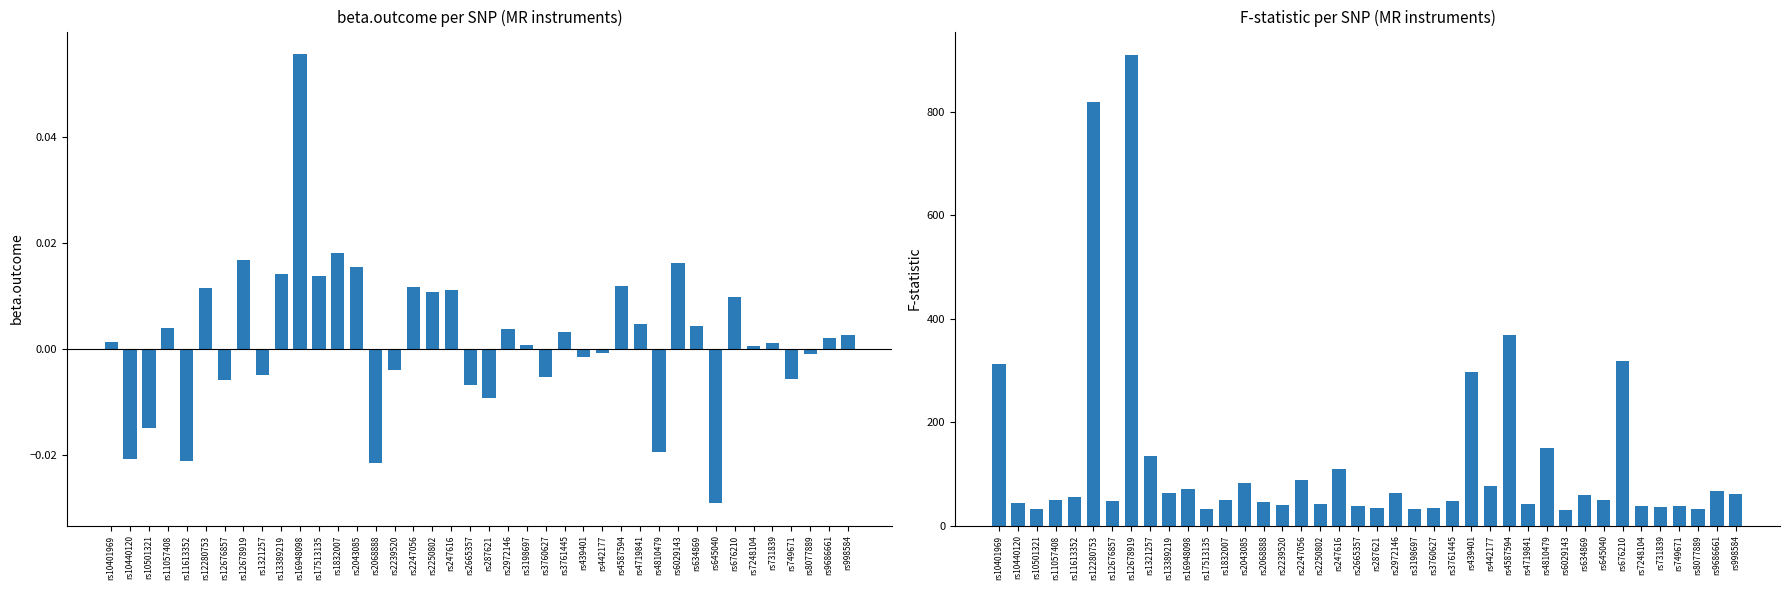

At which label does beta.outcome reach its peak?

rs16948098